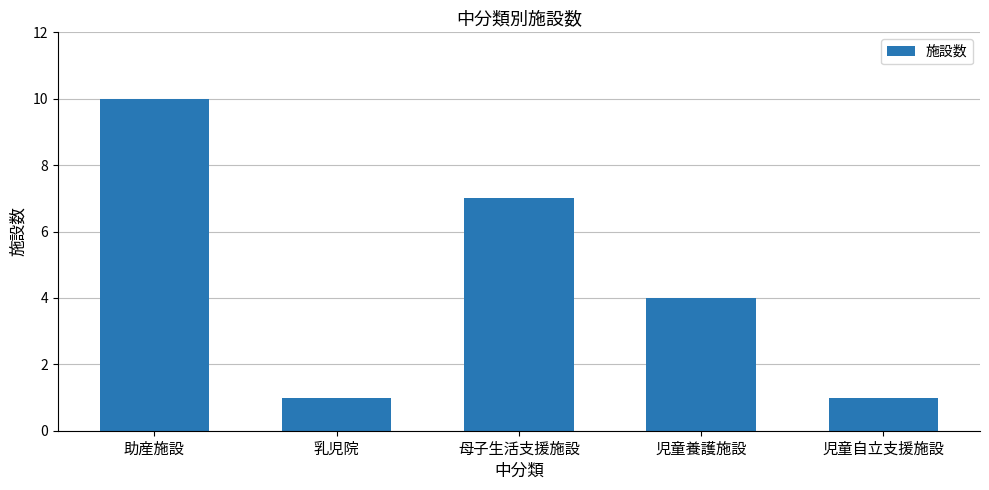

How many categories are shown in the chart?

5